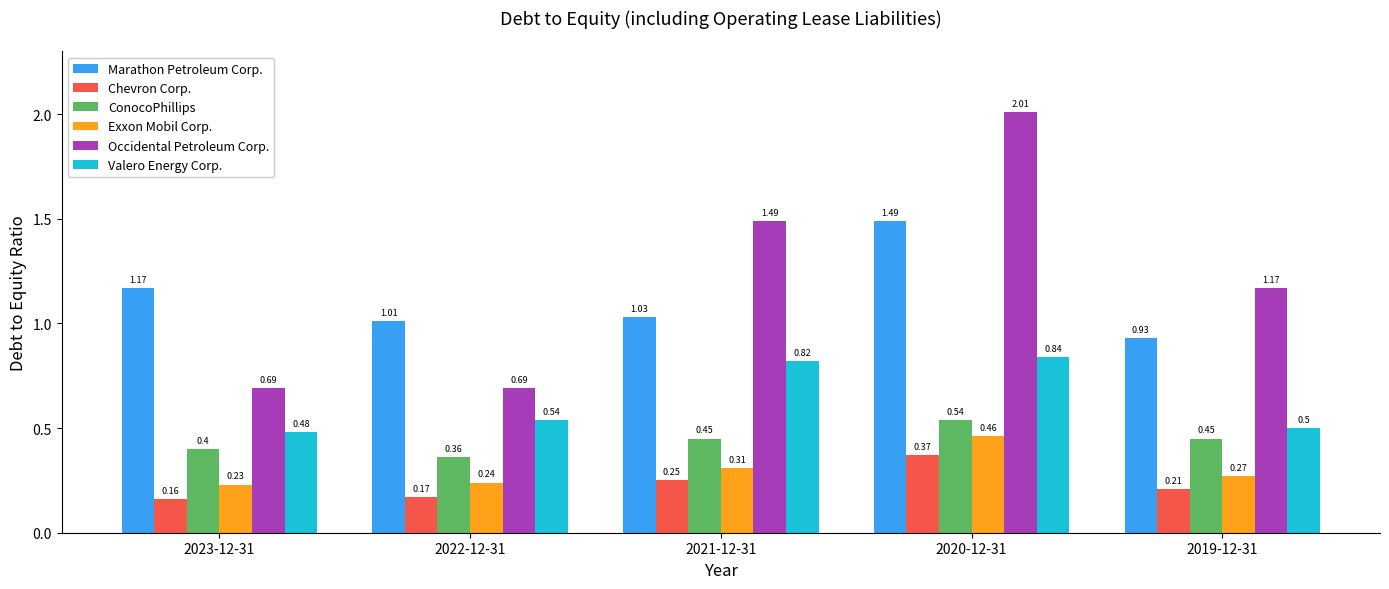

Rank the categories by Exxon Mobil Corp. value from lowest to highest.

2023-12-31, 2022-12-31, 2019-12-31, 2021-12-31, 2020-12-31